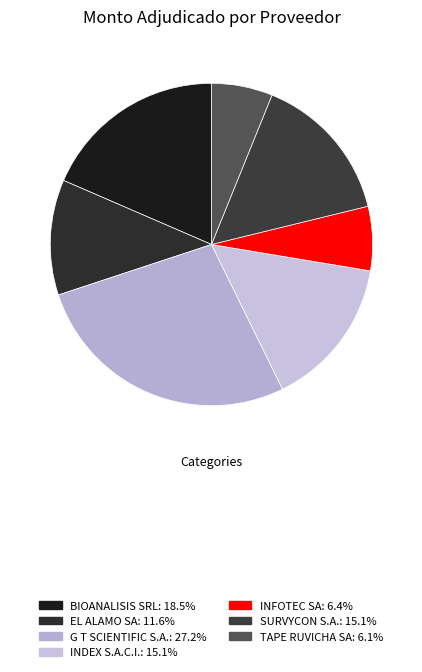

To the nearest percent, what is the difference between the largest and smallest slice percentages?

21%